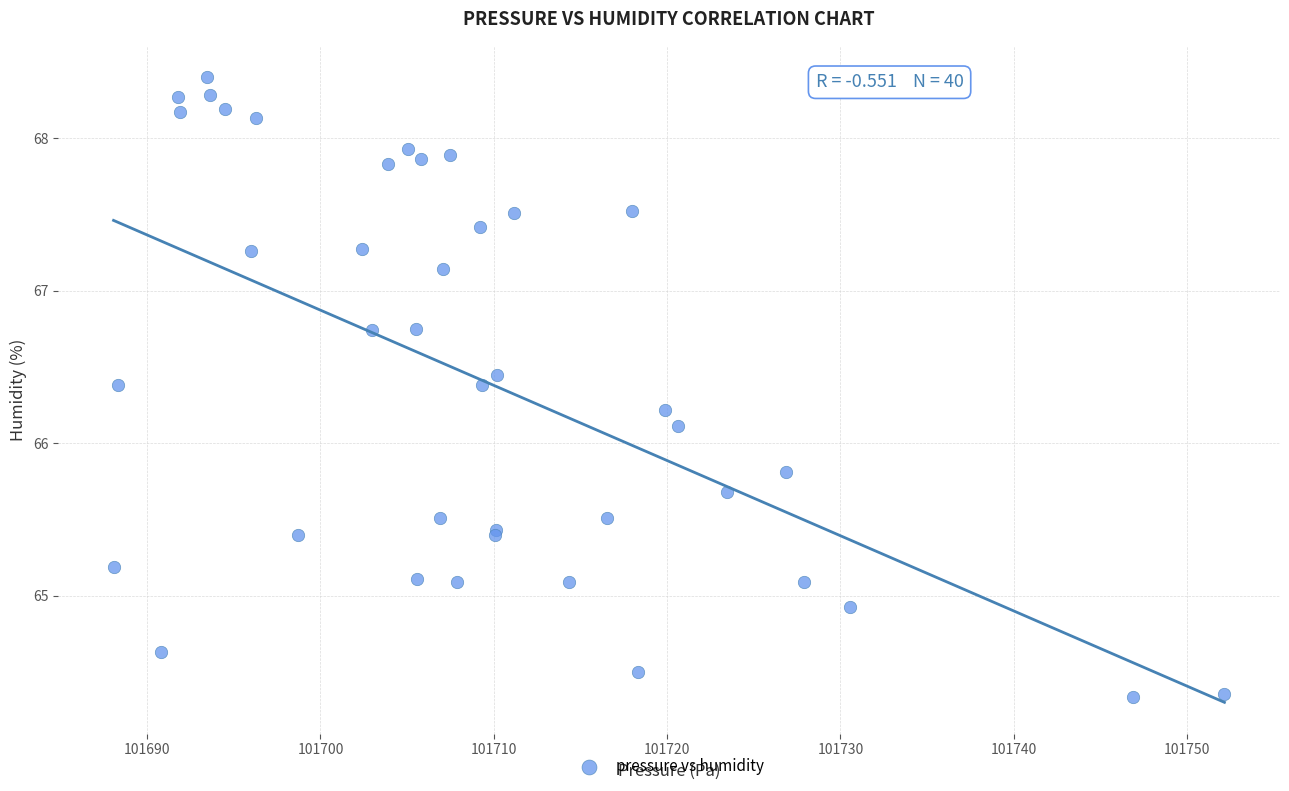

What Y value in the scatter plot is closest to 66?

66.1